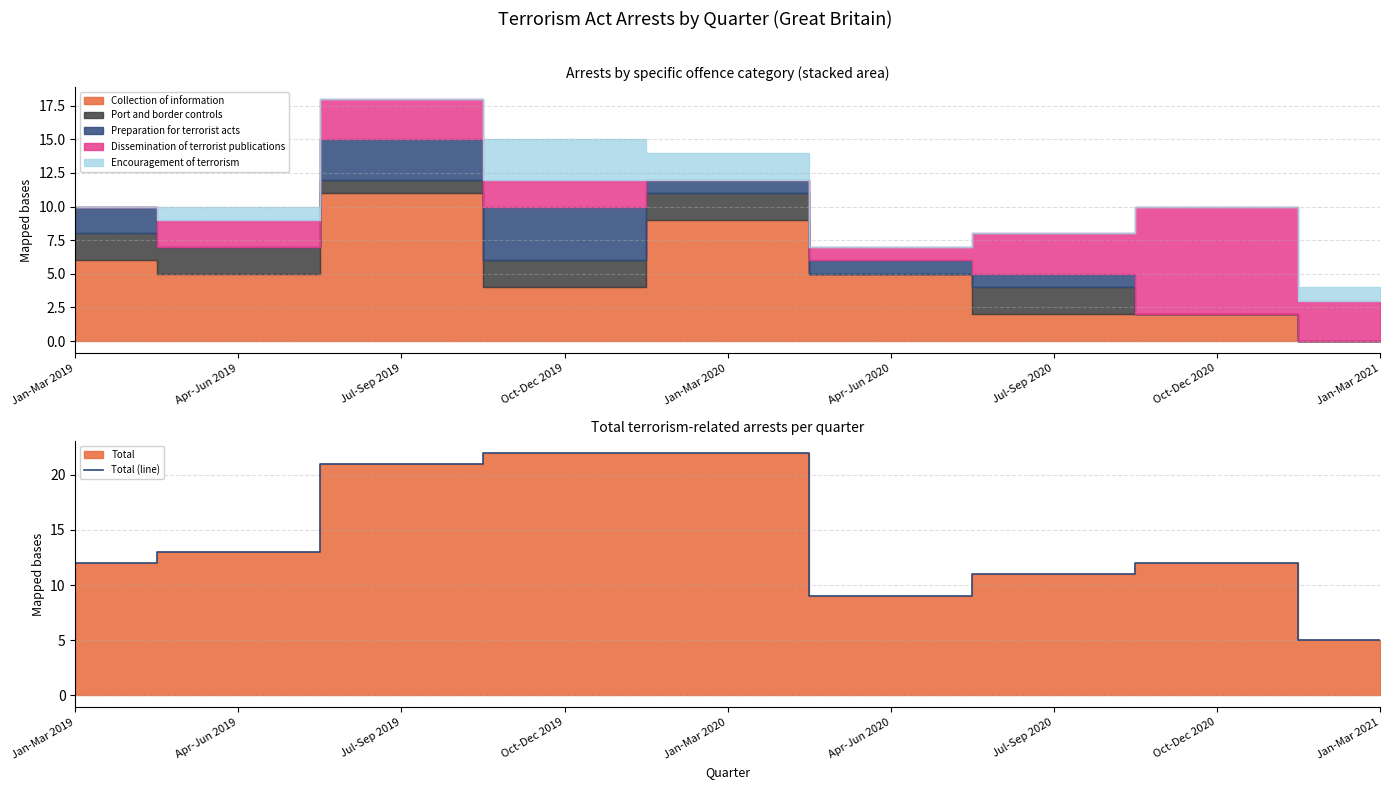

Where does the data first go above 12?

Apr-Jun 2019